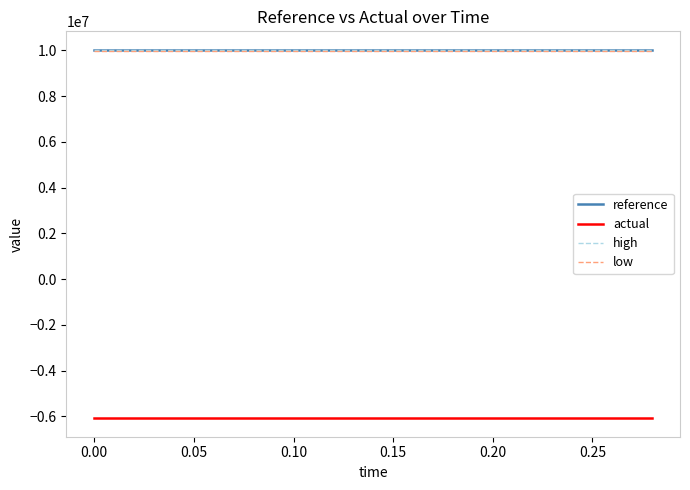

What is the minimum value for actual?

-6089188.0